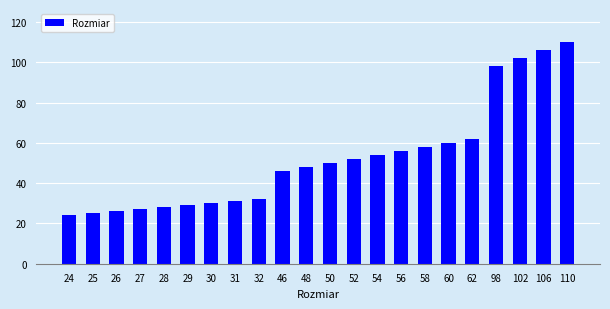

What is the difference between the maximum and second lowest values?

85